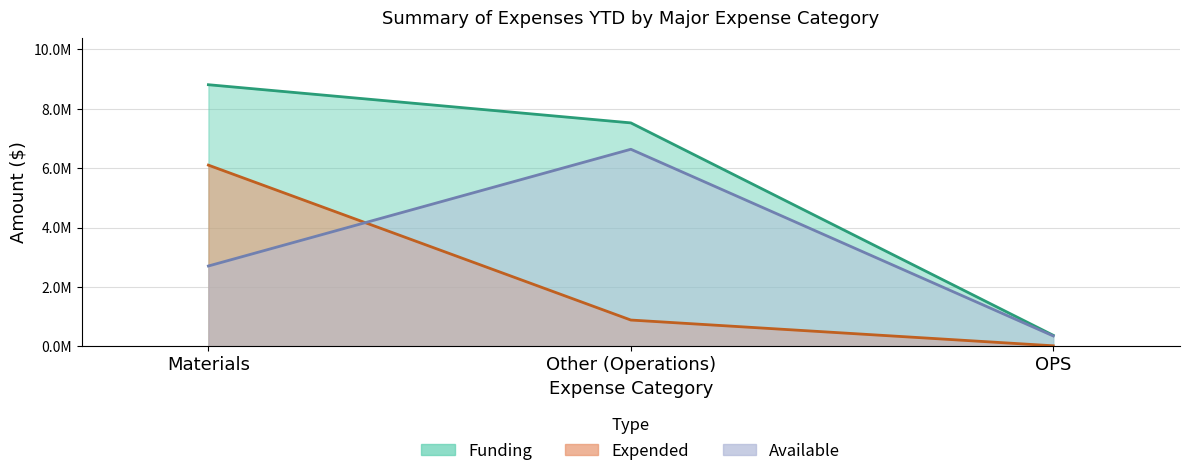

What is the difference between the Expended values at OPS and Materials?

6082073